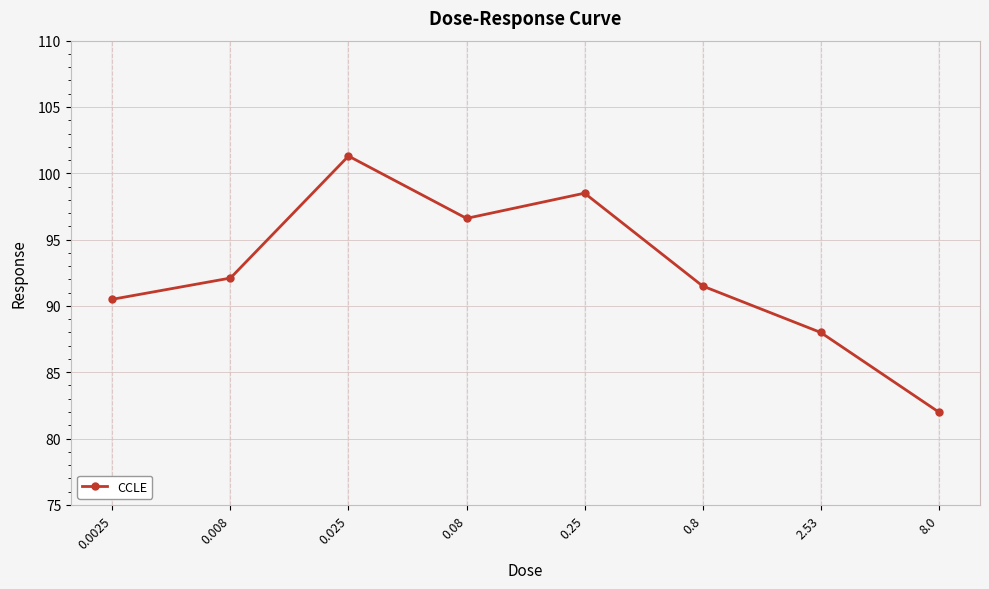

What is the difference between the maximum and minimum values?

19.3